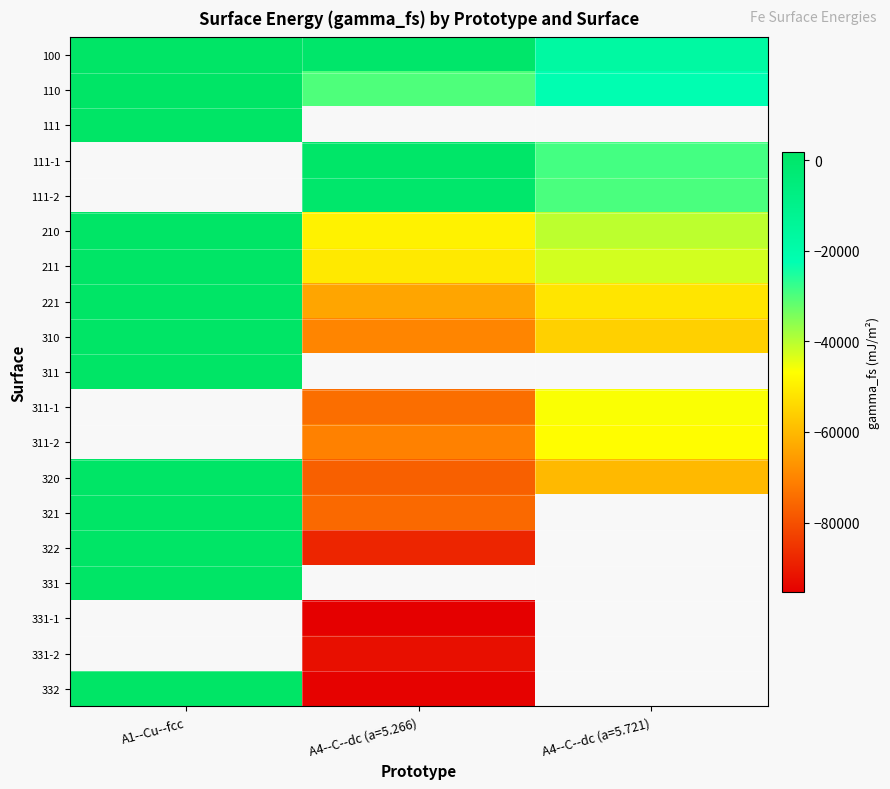

At which category does the chart reach its peak across all series?

A1--Cu--fcc